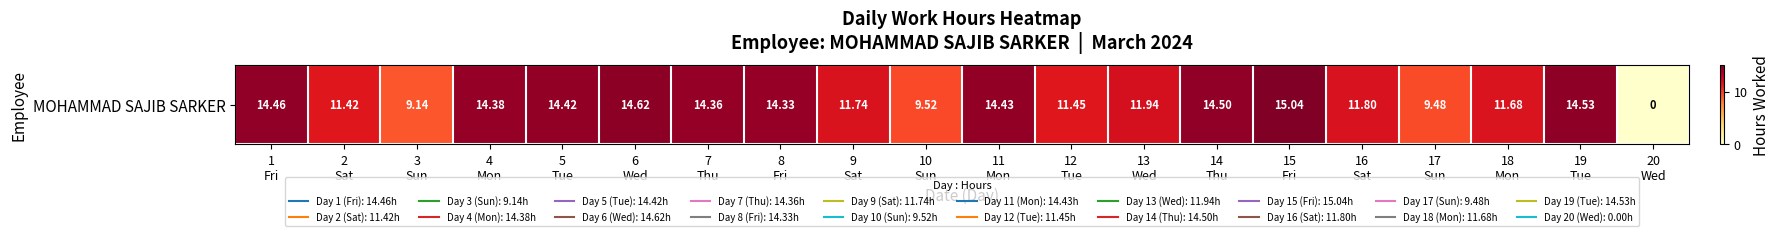

What is the change in value from 3
Sun to 19
Tue?

+5.4